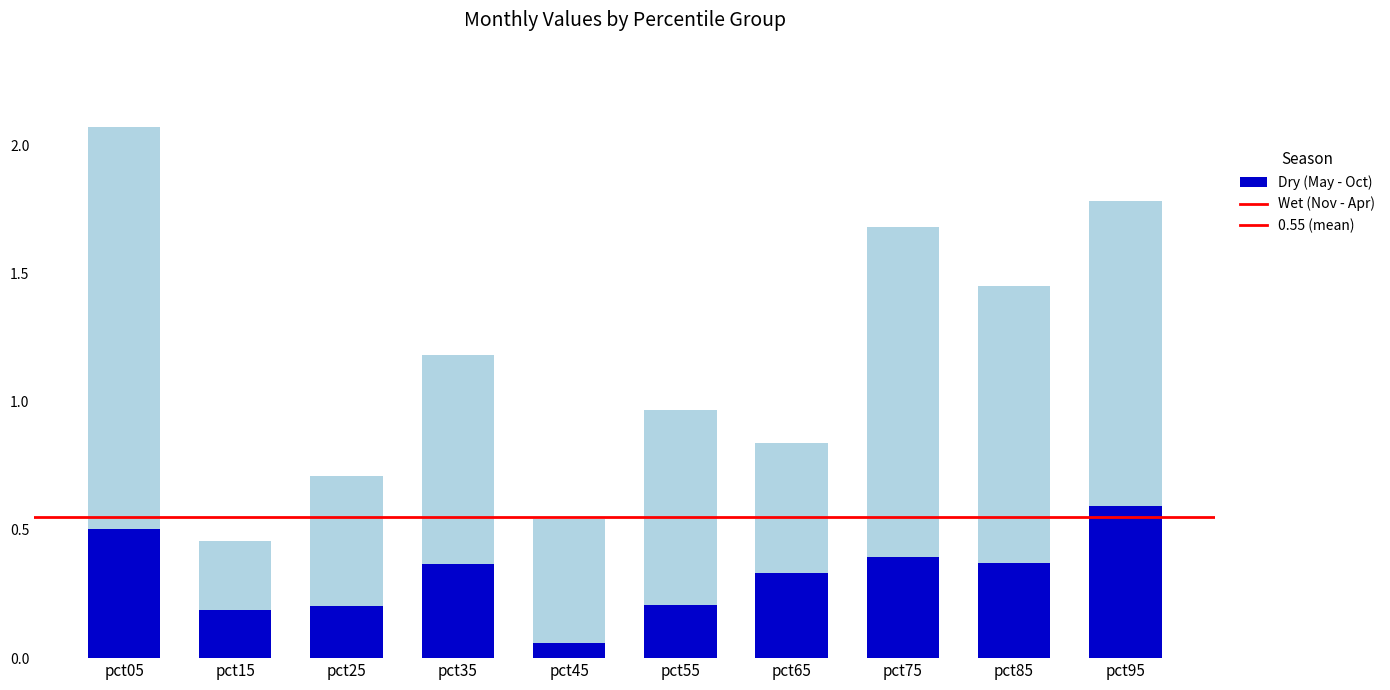

Is it true that Wet (Nov - Apr) equals 0.2 at pct85?

False